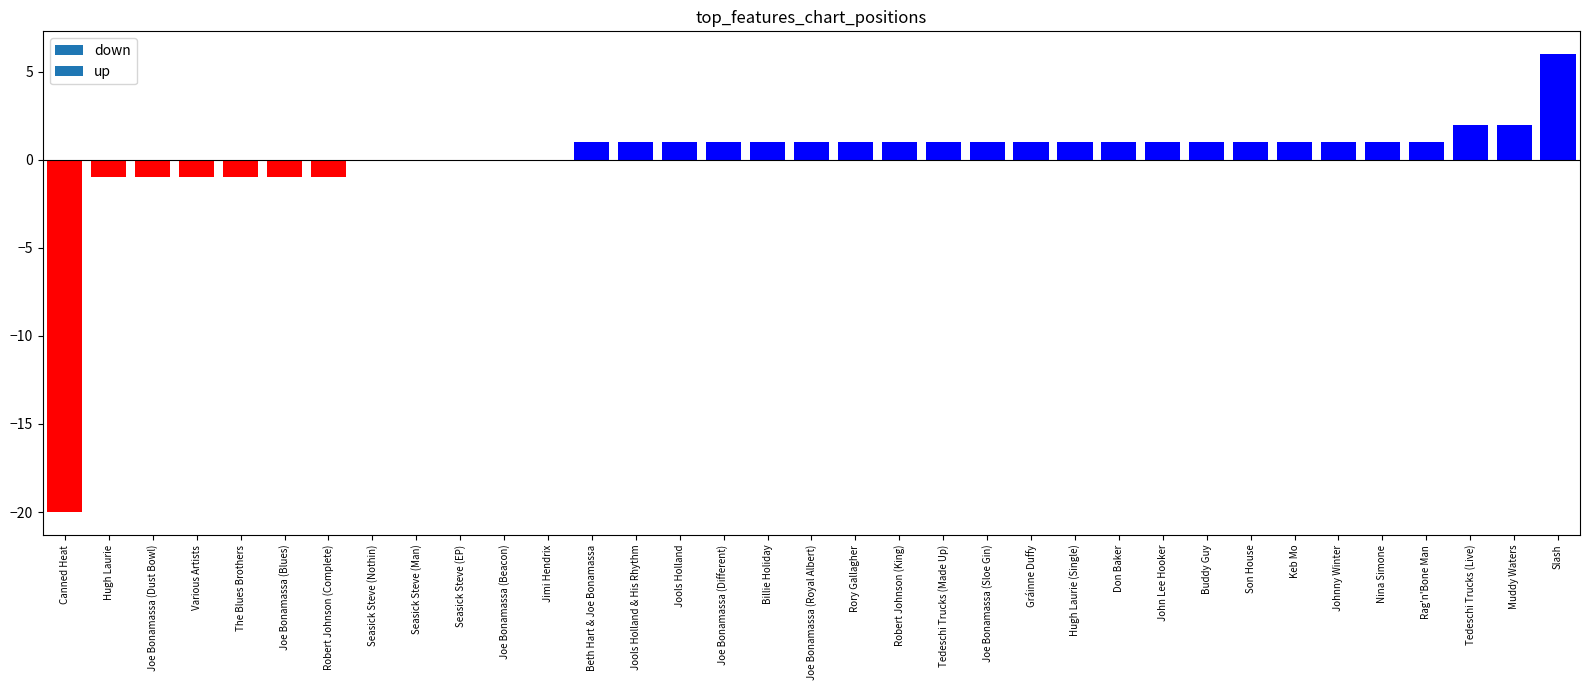

At which category does the chart reach its peak across all series?

Slash